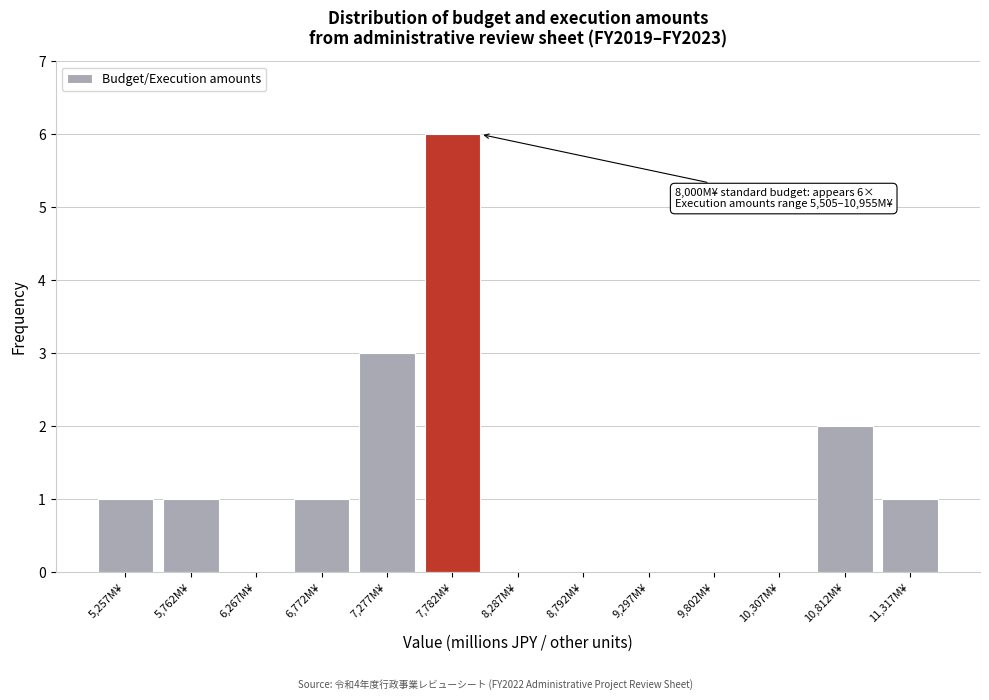

Over which range of the x-axis is the bar tallest?

7500 to 8000